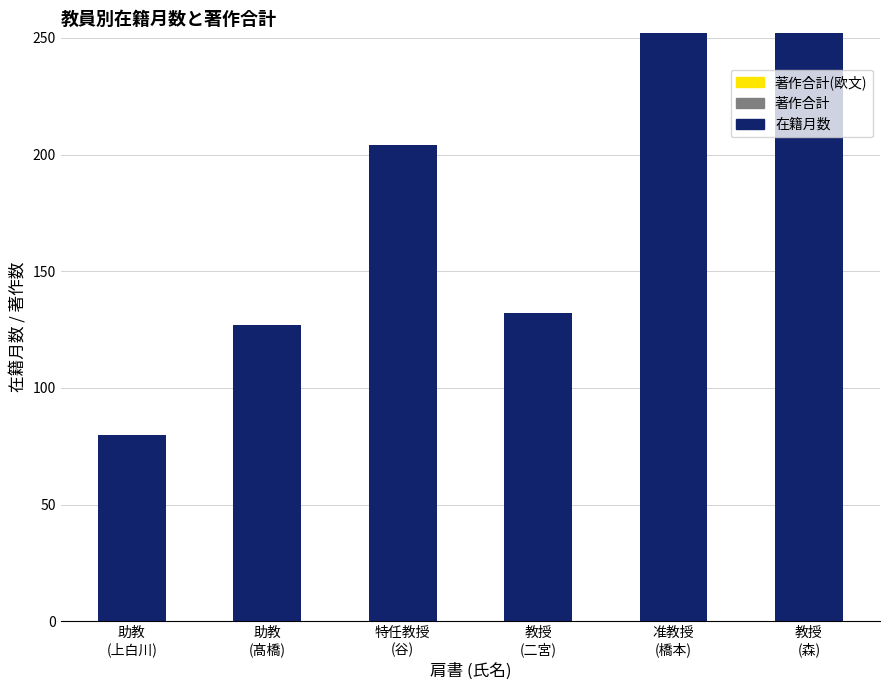

What is the difference between the maximum and second lowest values?

125